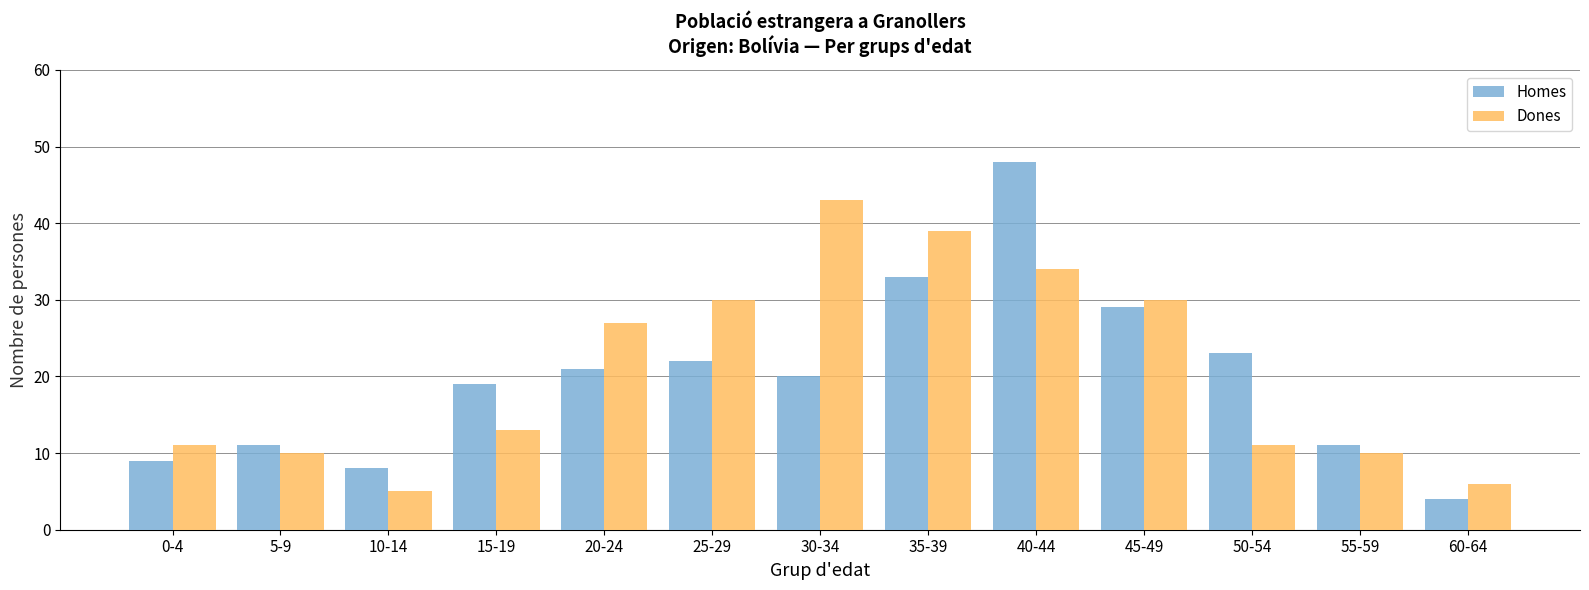

What is the label of the 13th bar from the left?

60-64